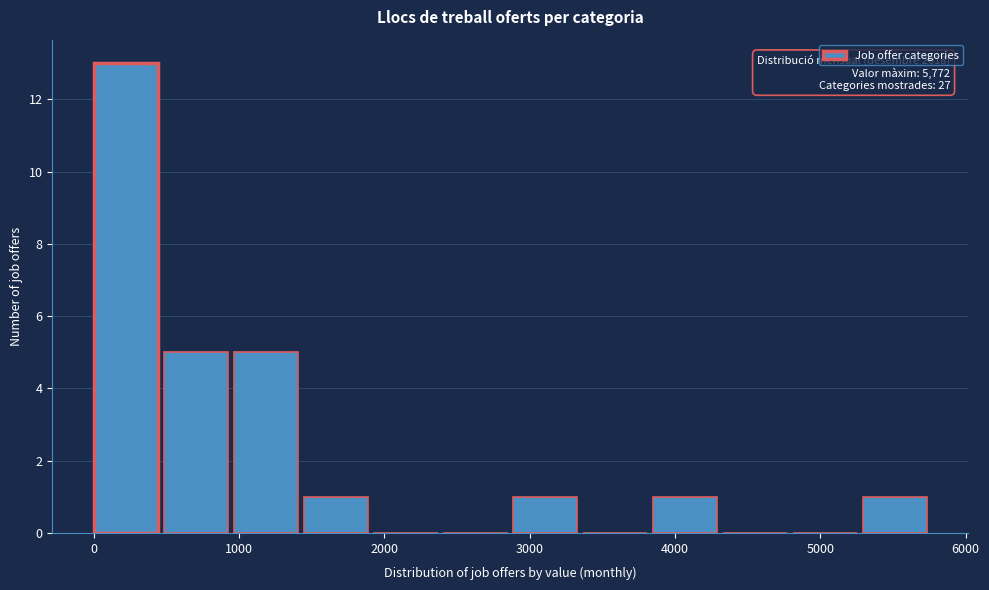

Which range on the x-axis has the tallest bar?

0 to 500